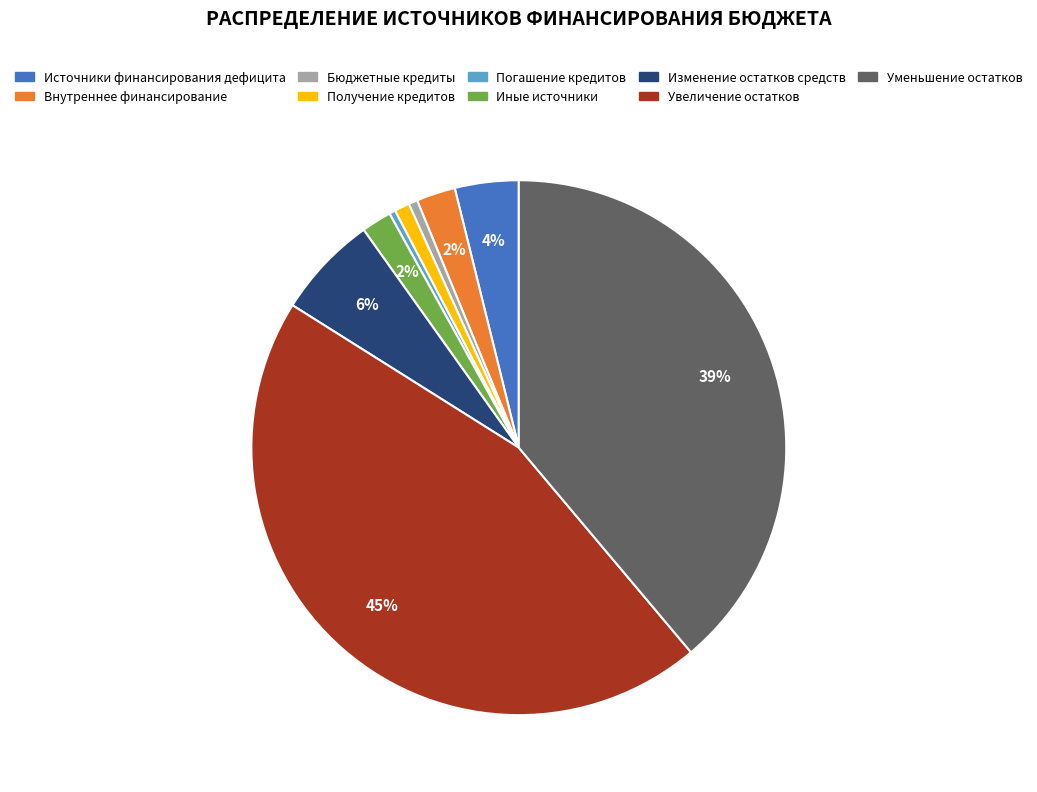

Which has a higher value, Бюджетные кредиты or Внутреннее финансирование?

Внутреннее финансирование